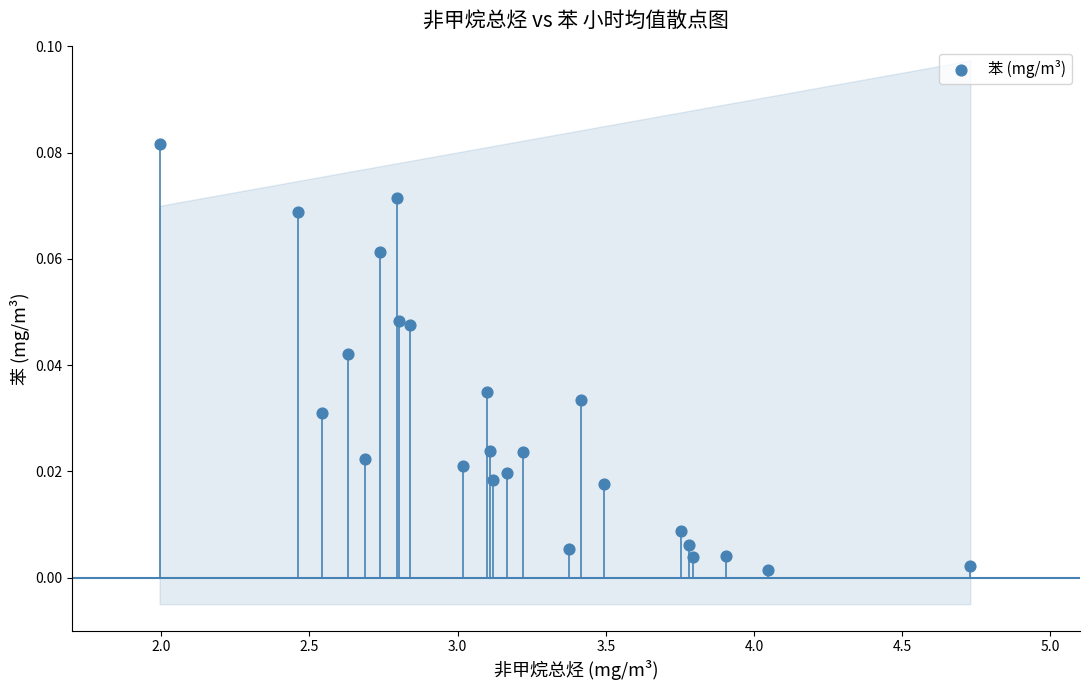

What is the range of X values (max minus min)?

2.7